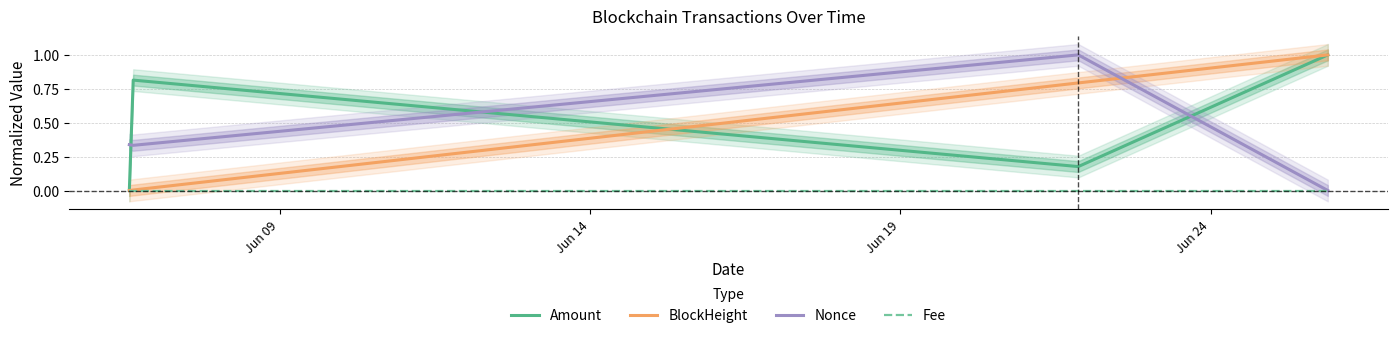

Is this an area chart (filled region under the line)?

No